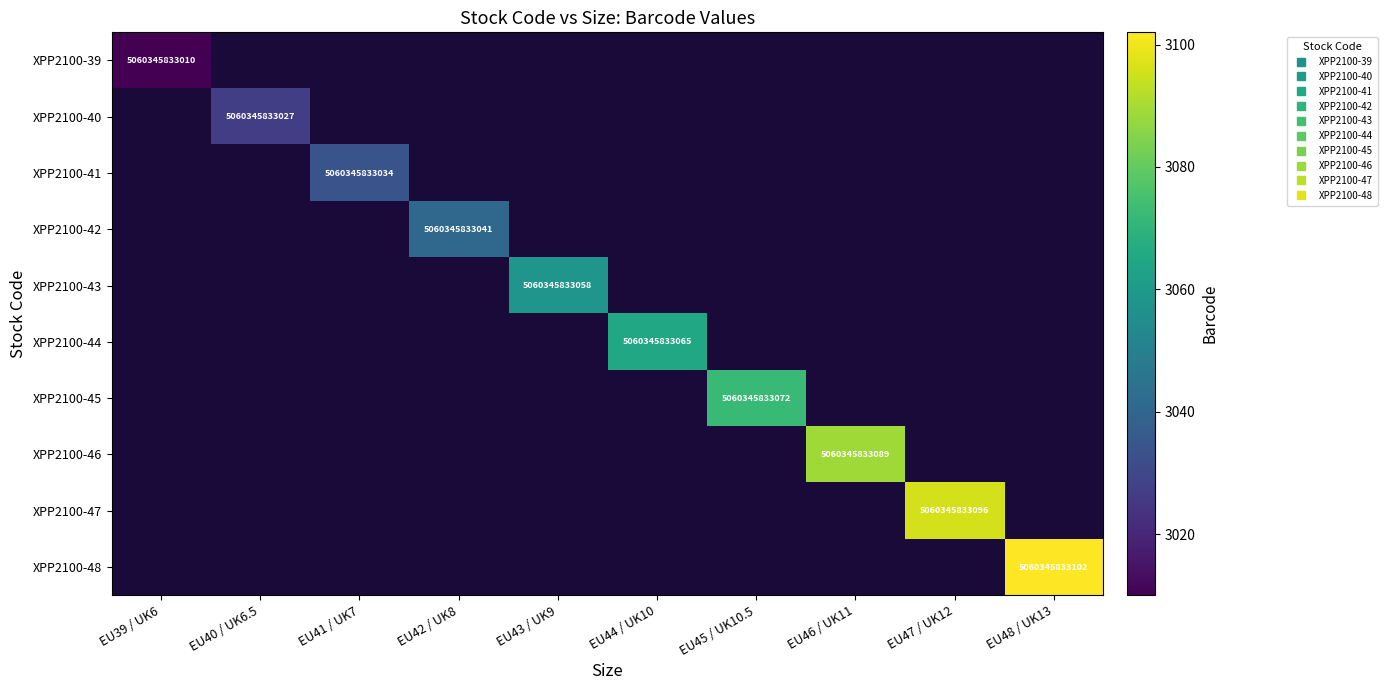

What is the highest value of the XPP2100-39 series?

3010.0